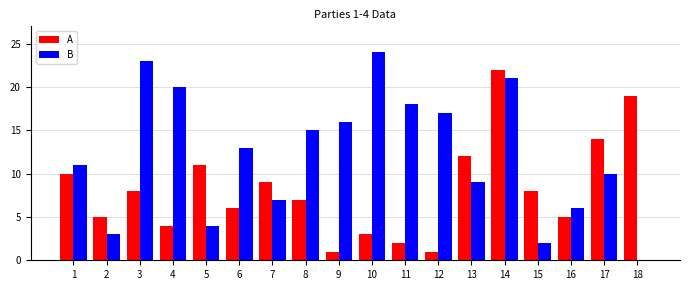

What is the sum of all B values?

219